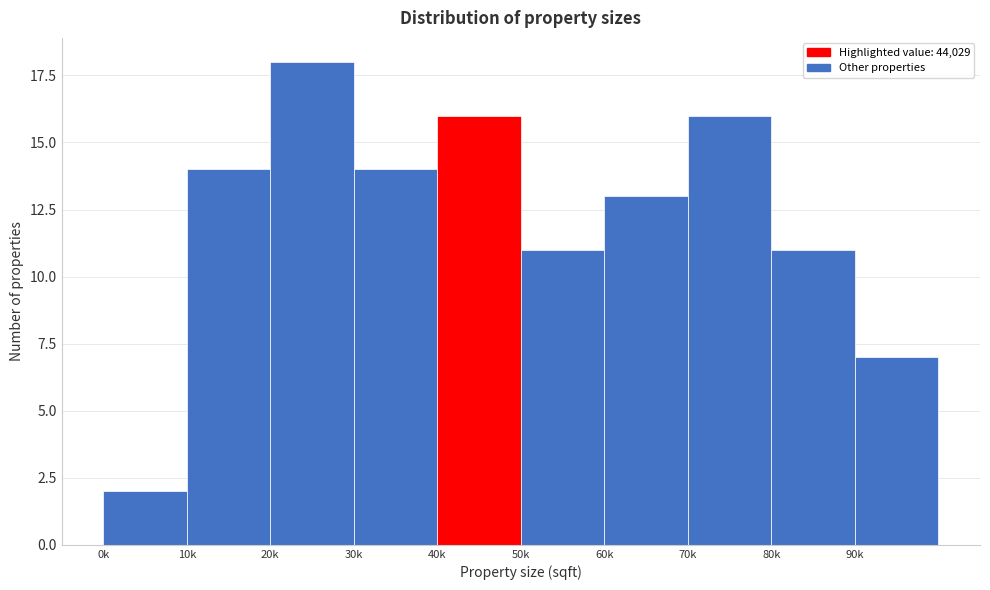

Reading right to left, extract all data points from this chart.

7	11	16	13	11	16	14	18	14	2